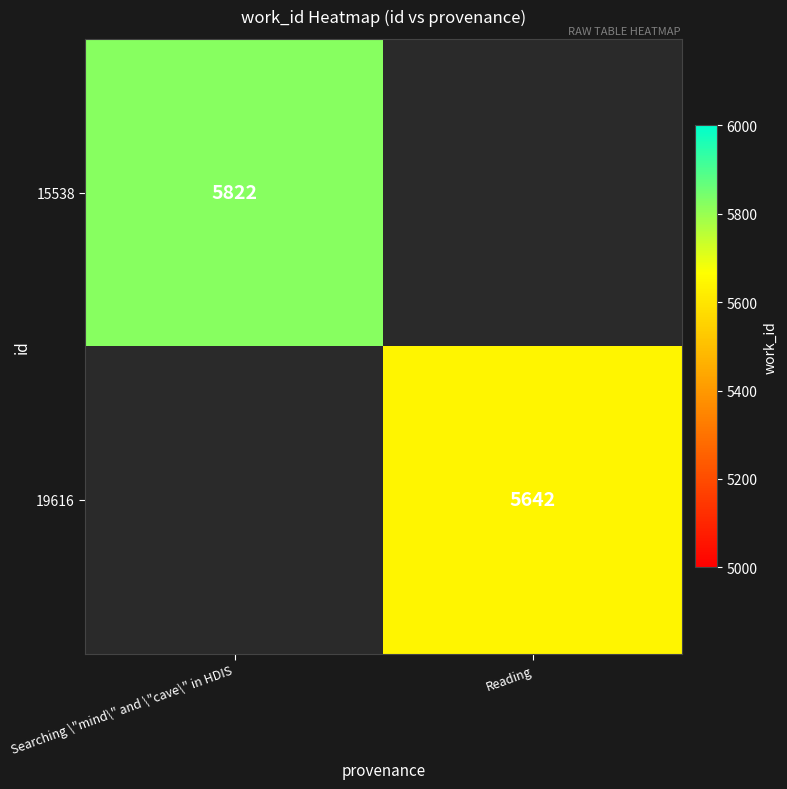

How many categories are shown in the chart?

2